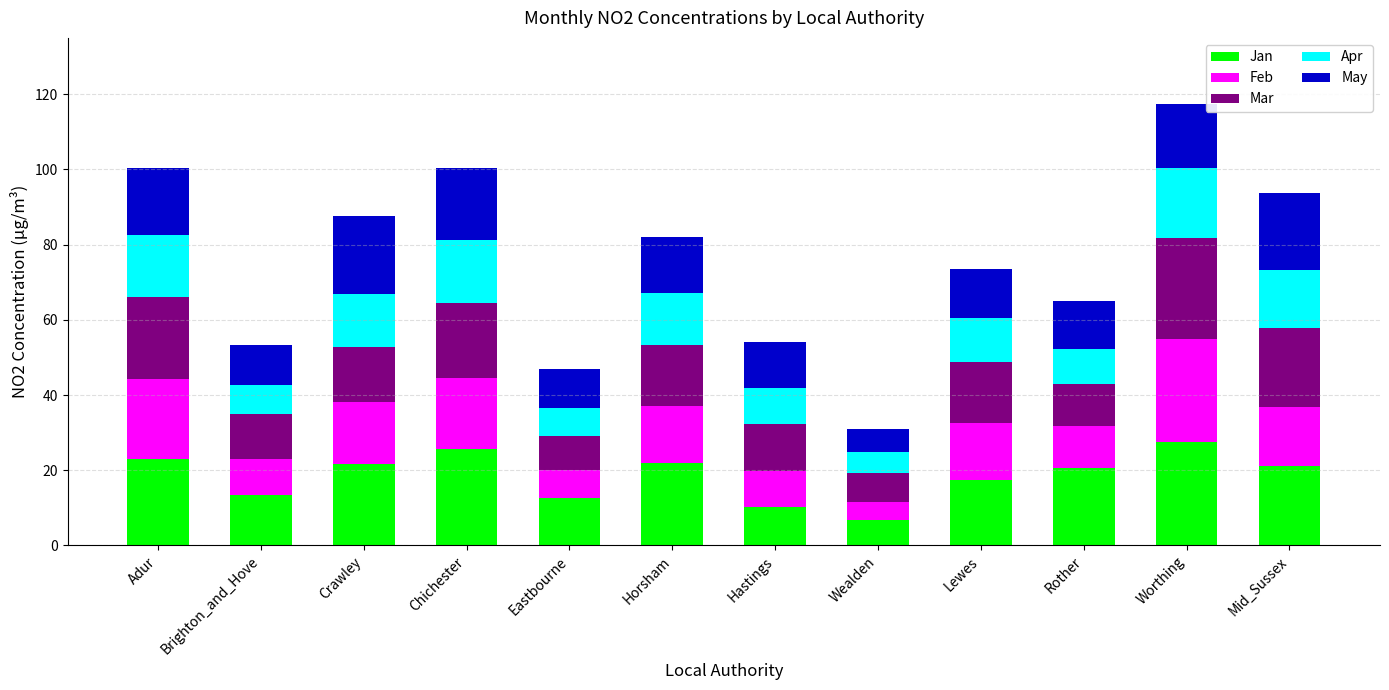

Is it true that Jan equals 28.8 at Crawley?

False